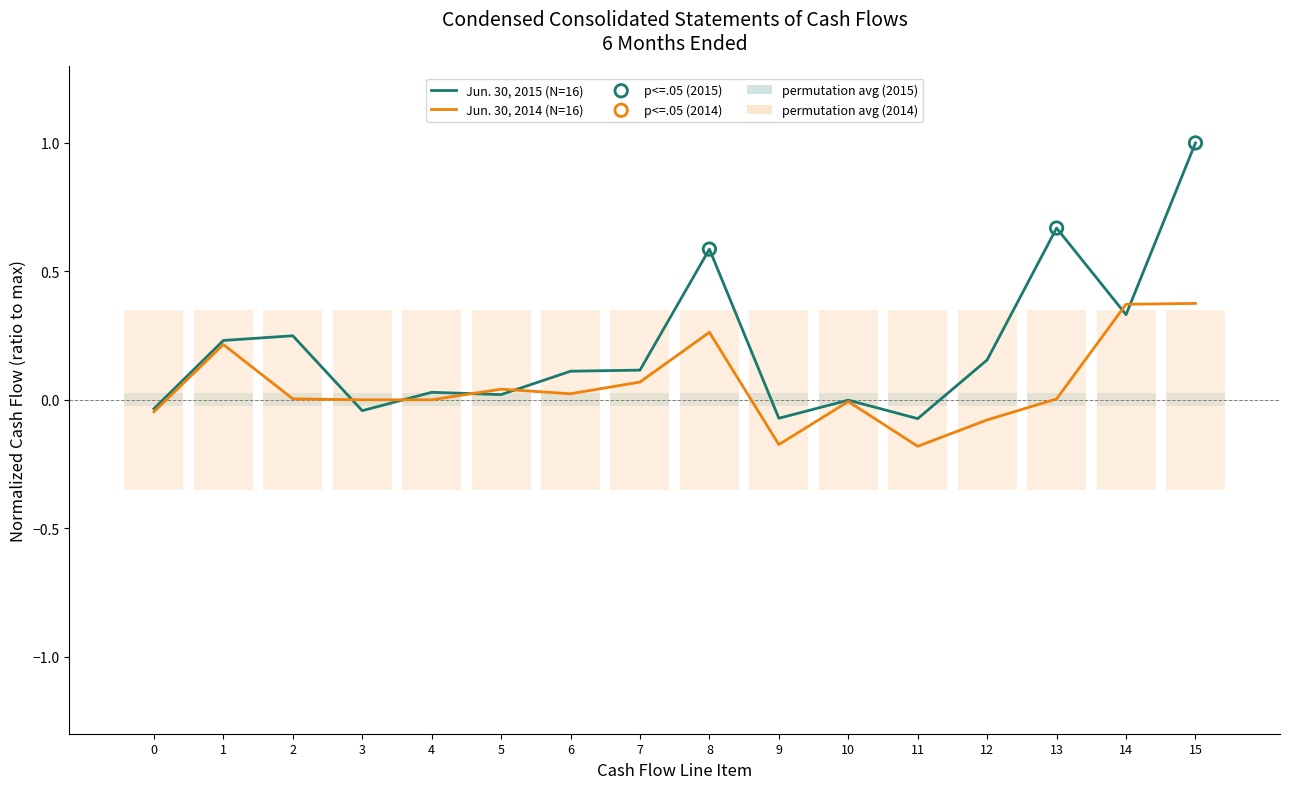

Which series contains the highest Y value?

Jun. 30, 2015